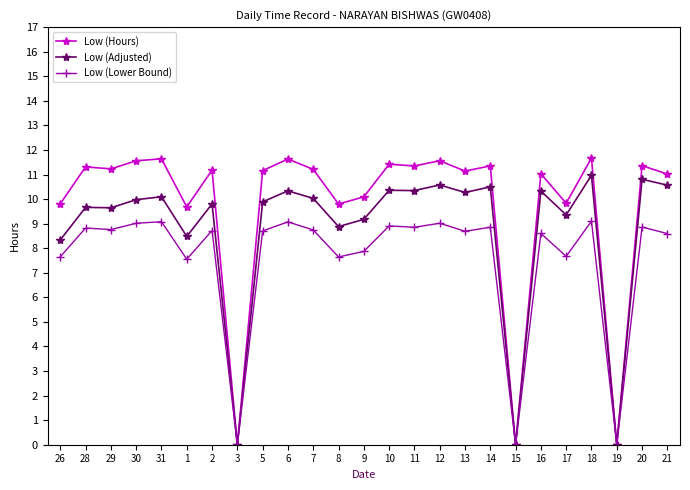

Which series has the largest total across all categories?

Low (Hours)